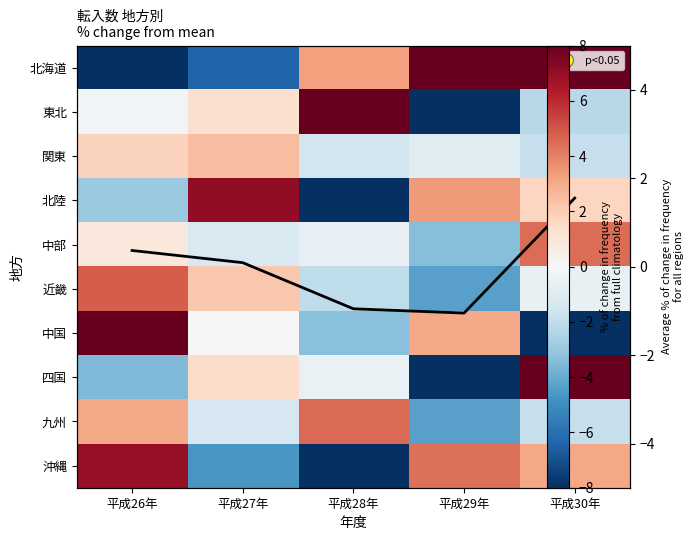

Is it true that 沖縄 equals -1.4 at 平成27年?

False